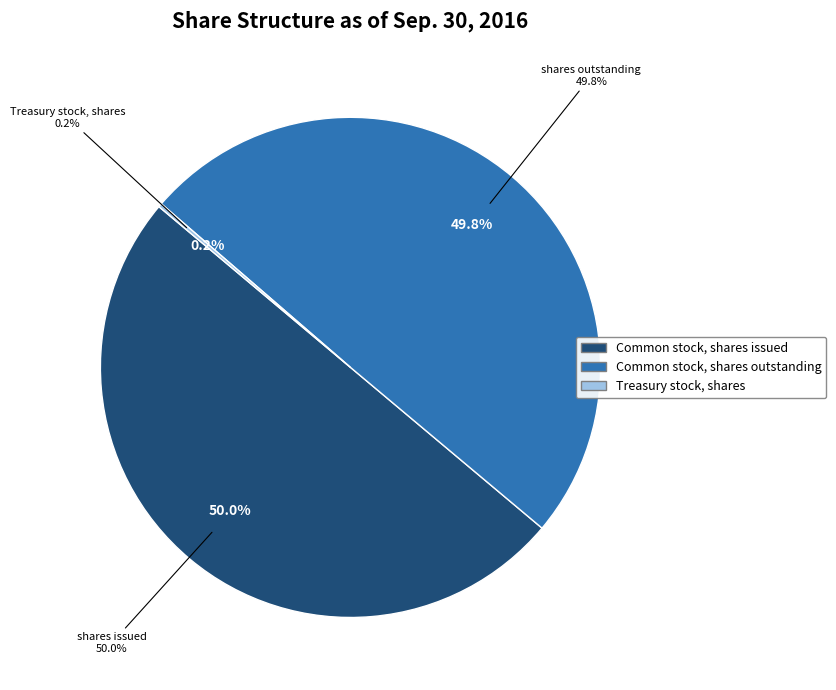

What is the change in value from Common stock, shares issued to Common stock, shares outstanding?

-852094